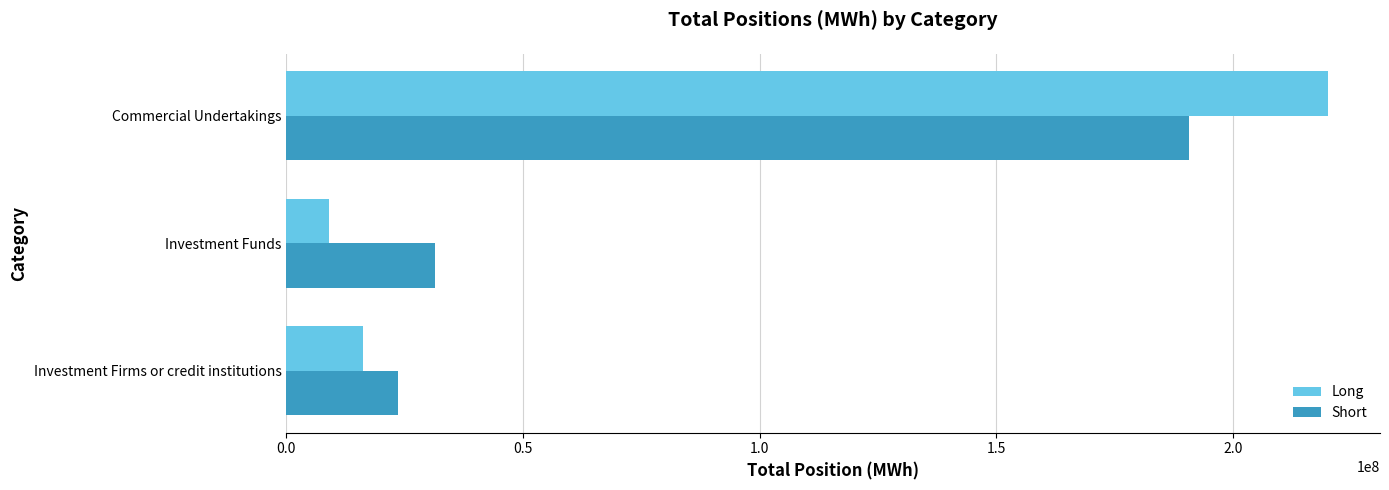

What are all the series names shown in the legend?

Long, Short